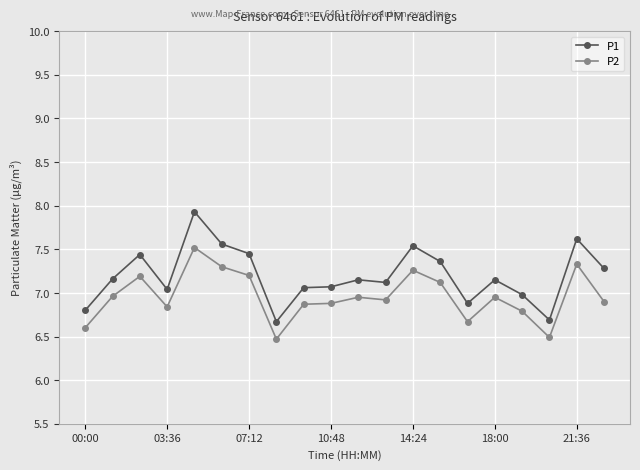

True or false: P2 has more than 0 interior local peaks.

True